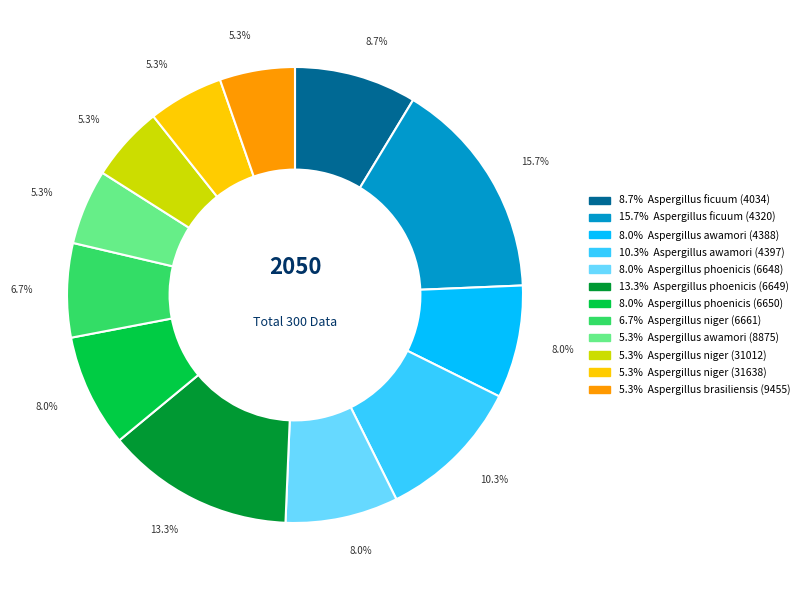

Is there any slice that represents more than half of the pie?

No